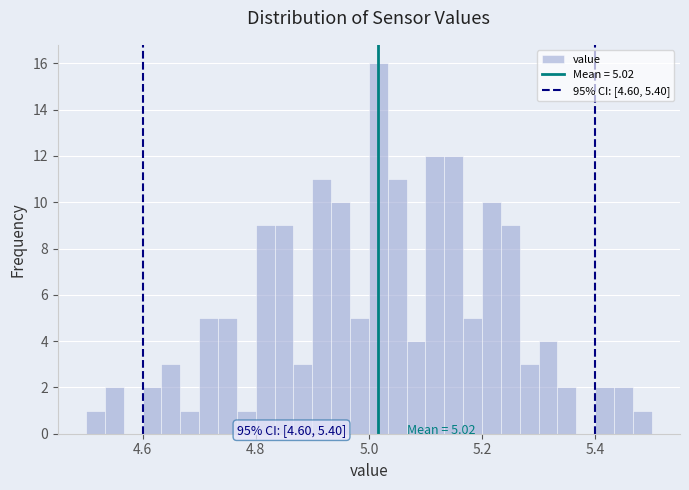

Around what value on the x-axis is the tallest bar? Give the approximate position of its centre, as read against the axis.

5.02